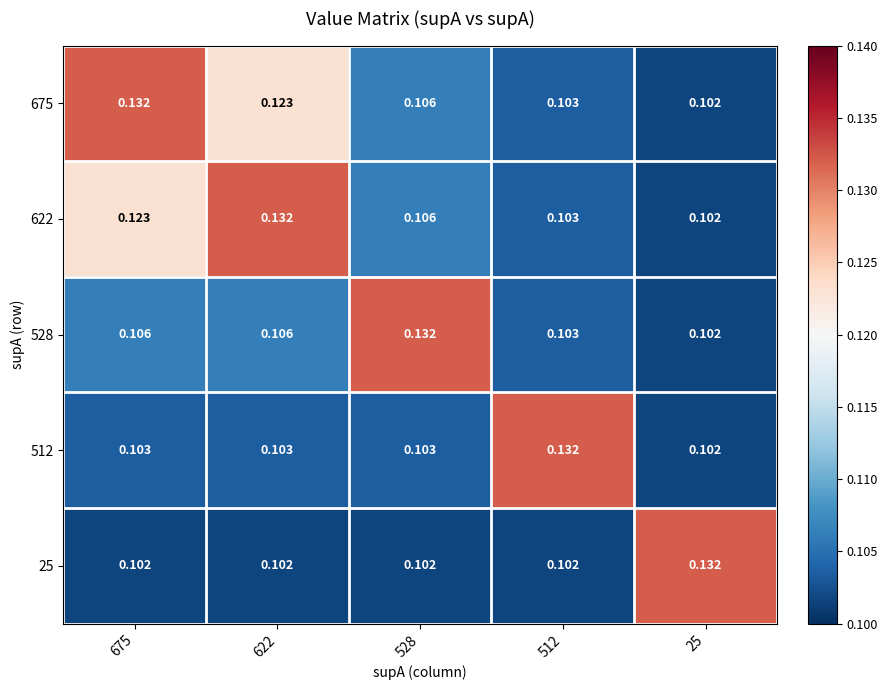

At how many categories does at least one series exceed 0?

5